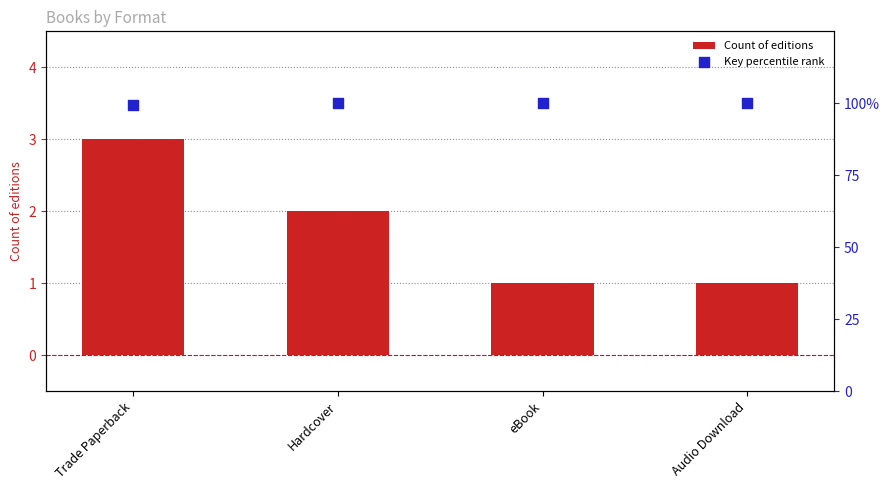

Which series has the widest spread of Y values?

Count of editions